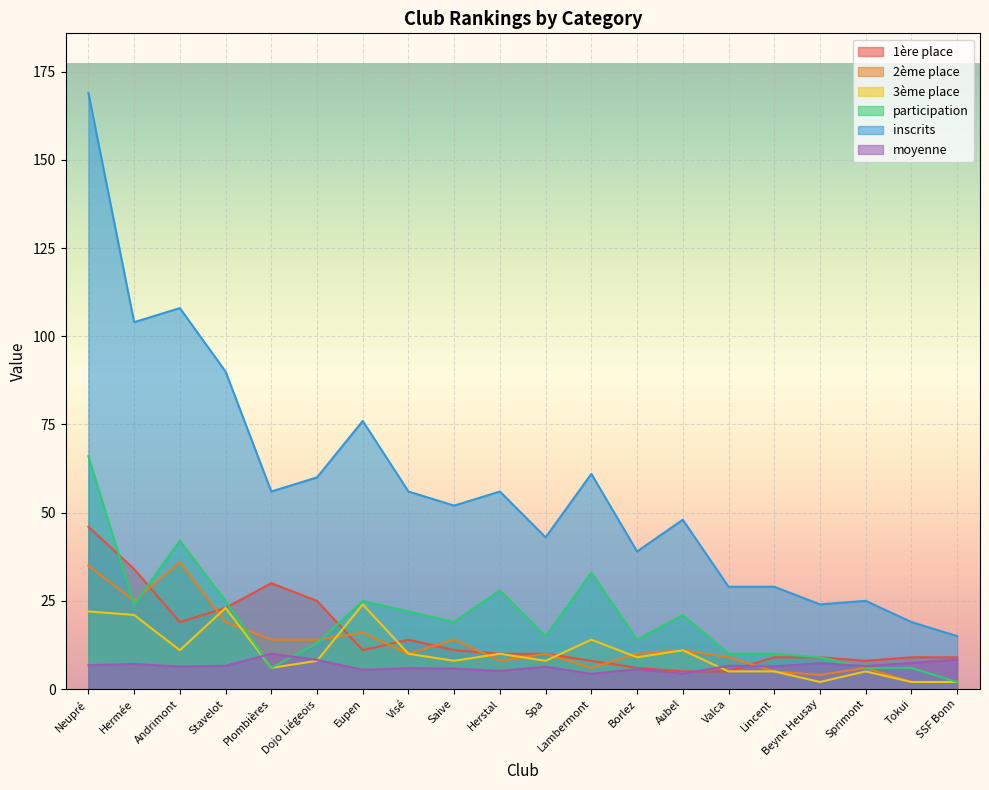

Reading right to left, extract all data points from this chart.

1ère place: SSF Bonn=9.0	Tokui=9.0	Sprimont=8.0	Beyne Heusay=9.0	Lincent=9.0	Valca=5.0	Aubel=5.0	Borlez=6.0	Lambermont=8.0	Spa=10.0	Herstal=10.0	Saive=11.0	Visé=14.0	Eupen=11.0	Dojo Liégeois=25.0	Plombières=30.0	Stavelot=23.0	Andrimont=19.0	Hermée=34.0	Neupré=46.0
2ème place: SSF Bonn=2.0	Tokui=2.0	Sprimont=6.0	Beyne Heusay=4.0	Lincent=5.0	Valca=9.0	Aubel=11.0	Borlez=10.0	Lambermont=6.0	Spa=10.0	Herstal=8.0	Saive=14.0	Visé=10.0	Eupen=16.0	Dojo Liégeois=14.0	Plombières=14.0	Stavelot=19.0	Andrimont=36.0	Hermée=25.0	Neupré=35.0
3ème place: SSF Bonn=2.0	Tokui=2.0	Sprimont=5.0	Beyne Heusay=2.0	Lincent=5.0	Valca=5.0	Aubel=11.0	Borlez=9.0	Lambermont=14.0	Spa=8.0	Herstal=10.0	Saive=8.0	Visé=10.0	Eupen=24.0	Dojo Liégeois=8.0	Plombières=6.0	Stavelot=23.0	Andrimont=11.0	Hermée=21.0	Neupré=22.0
participation: SSF Bonn=2.0	Tokui=6.0	Sprimont=6.0	Beyne Heusay=9.0	Lincent=10.0	Valca=10.0	Aubel=21.0	Borlez=14.0	Lambermont=33.0	Spa=15.0	Herstal=28.0	Saive=19.0	Visé=22.0	Eupen=25.0	Dojo Liégeois=13.0	Plombières=6.0	Stavelot=25.0	Andrimont=42.0	Hermée=24.0	Neupré=66.0
inscrits: SSF Bonn=15.0	Tokui=19.0	Sprimont=25.0	Beyne Heusay=24.0	Lincent=29.0	Valca=29.0	Aubel=48.0	Borlez=39.0	Lambermont=61.0	Spa=43.0	Herstal=56.0	Saive=52.0	Visé=56.0	Eupen=76.0	Dojo Liégeois=60.0	Plombières=56.0	Stavelot=90.0	Andrimont=108.0	Hermée=104.0	Neupré=169.0
moyenne: SSF Bonn=8.3	Tokui=7.4	Sprimont=6.5	Beyne Heusay=7.3	Lincent=6.4	Valca=6.6	Aubel=4.3	Borlez=5.6	Lambermont=4.3	Spa=6.3	Herstal=5.1	Saive=5.8	Visé=5.9	Eupen=5.5	Dojo Liégeois=8.3	Plombières=10.0	Stavelot=6.6	Andrimont=6.4	Hermée=7.1	Neupré=6.8